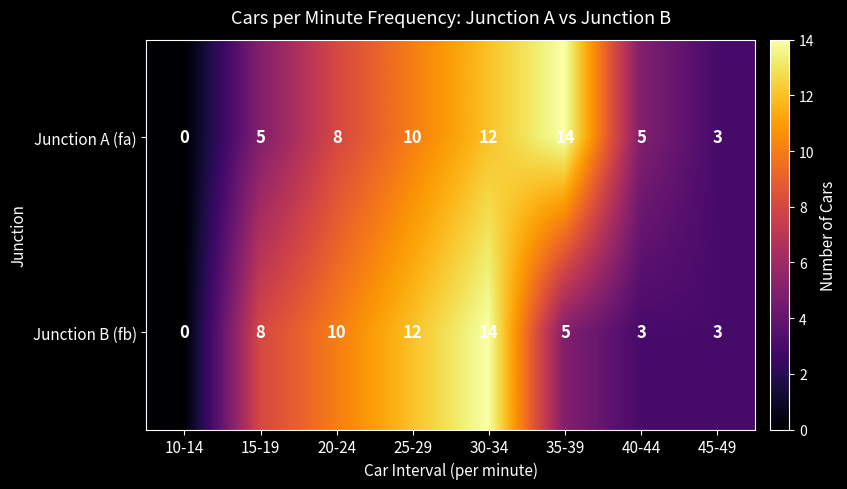

What is the difference between the maximum and minimum values in the Junction B (fb) series?

14